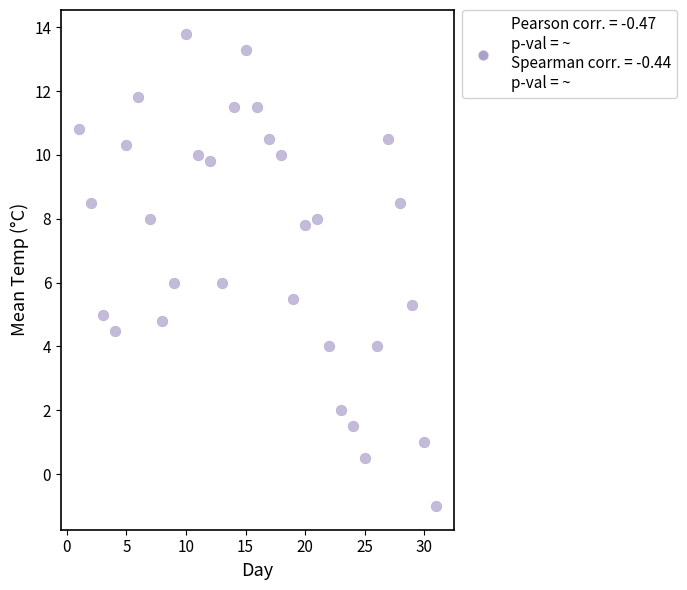

What is the range of Y values (max minus min)?

14.8